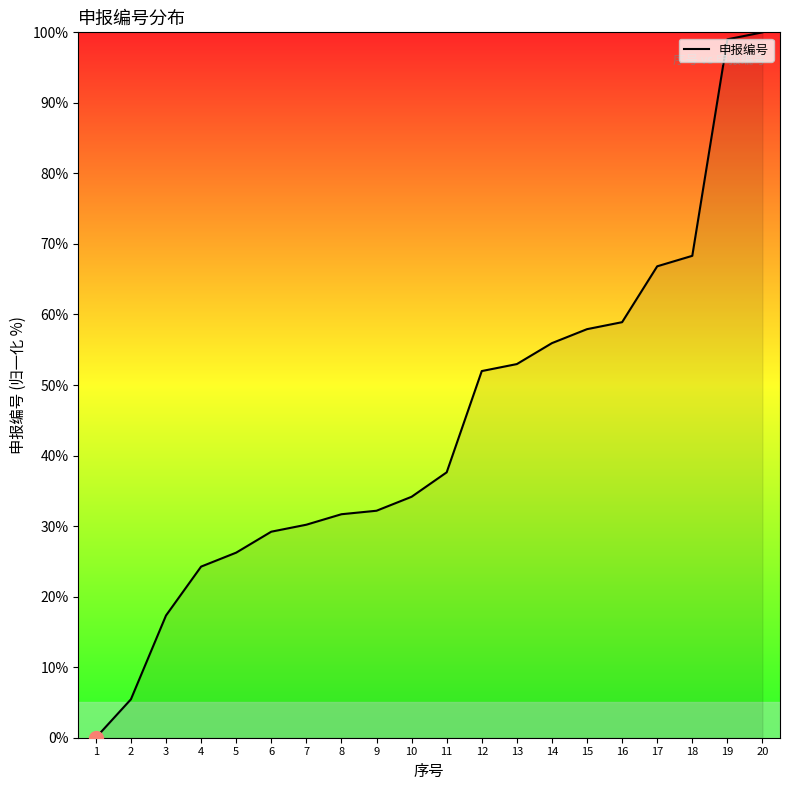

Reading left to right, transcribe all the data shown in this chart.

0.0	5.4	17.3	24.3	26.2	29.2	30.2	31.7	32.2	34.2	37.6	52.0	53.0	55.9	57.9	58.9	66.8	68.3	99.0	100.0